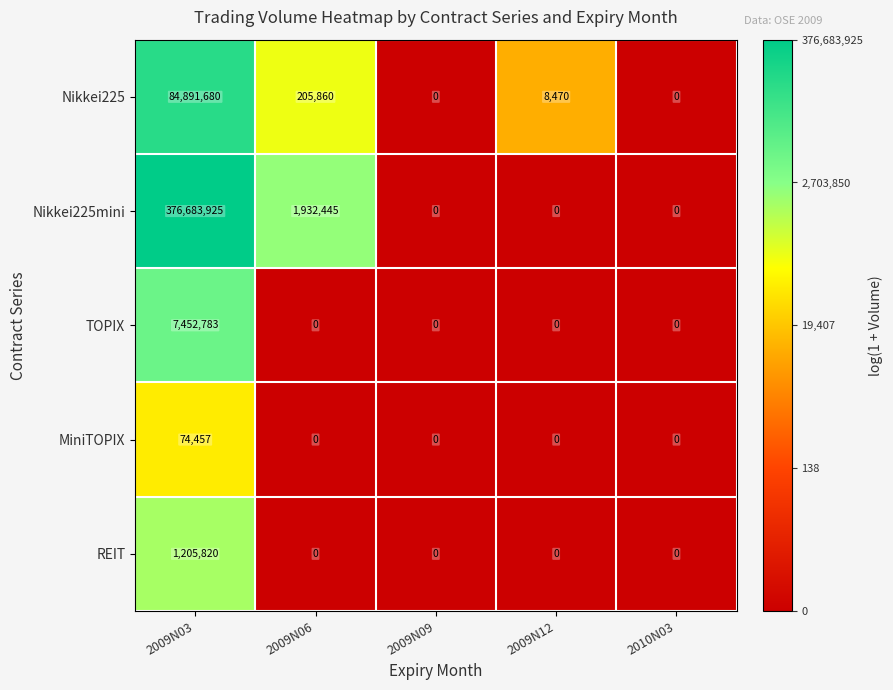

What is the approximate value of REIT at 2009N03?

1205820